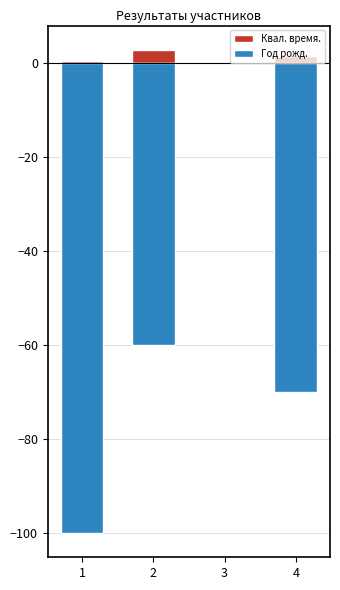

List the labels in order of Год рожд. value, smallest first.

1, 4, 2, 3